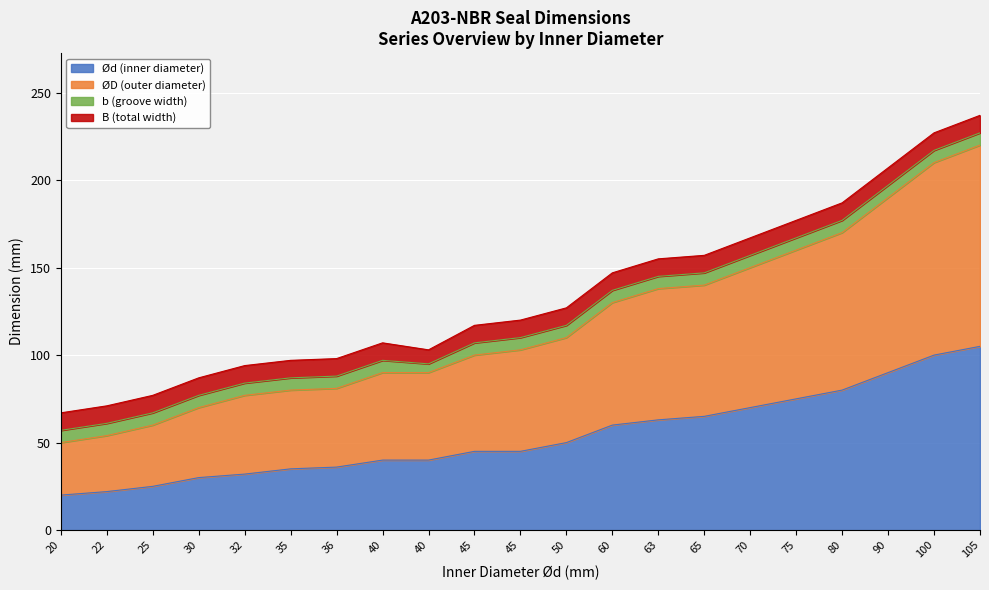

Which series has the largest total across all categories?

ØD (outer diameter)